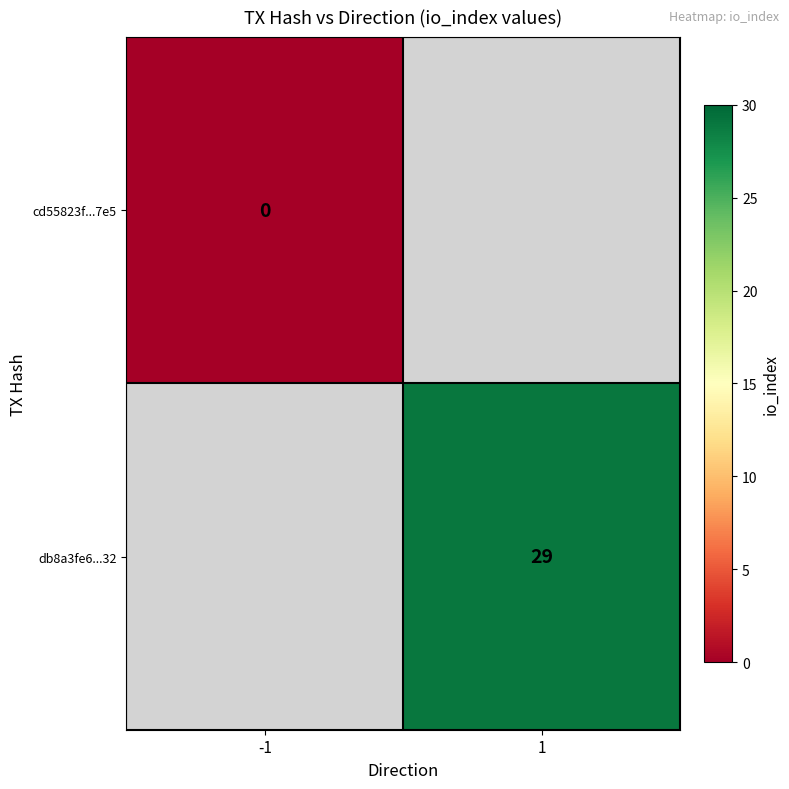

Is it true that db8a3fe6...32 equals 49 at 1?

False